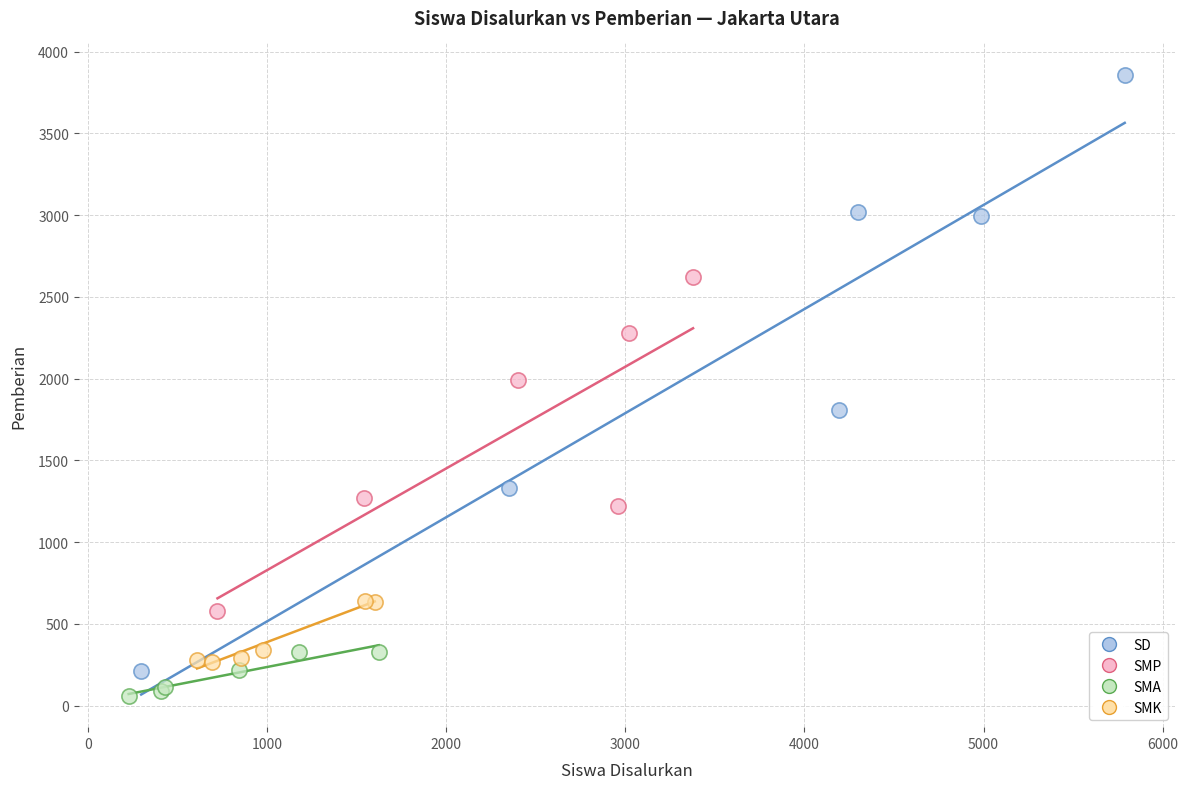

Which series has the largest Y range (max minus min)?

SD